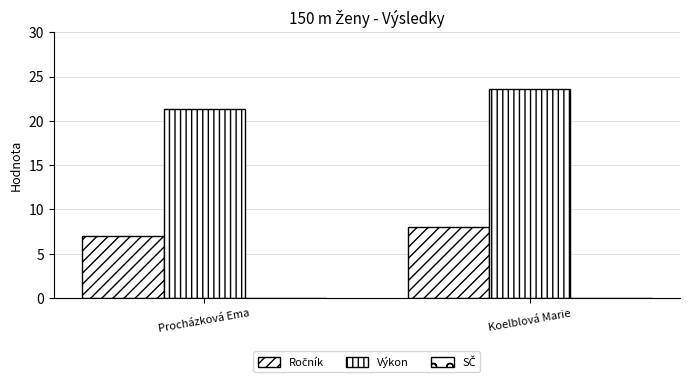

What is the difference between the highest and lowest values at Procházková Ema?

21.3